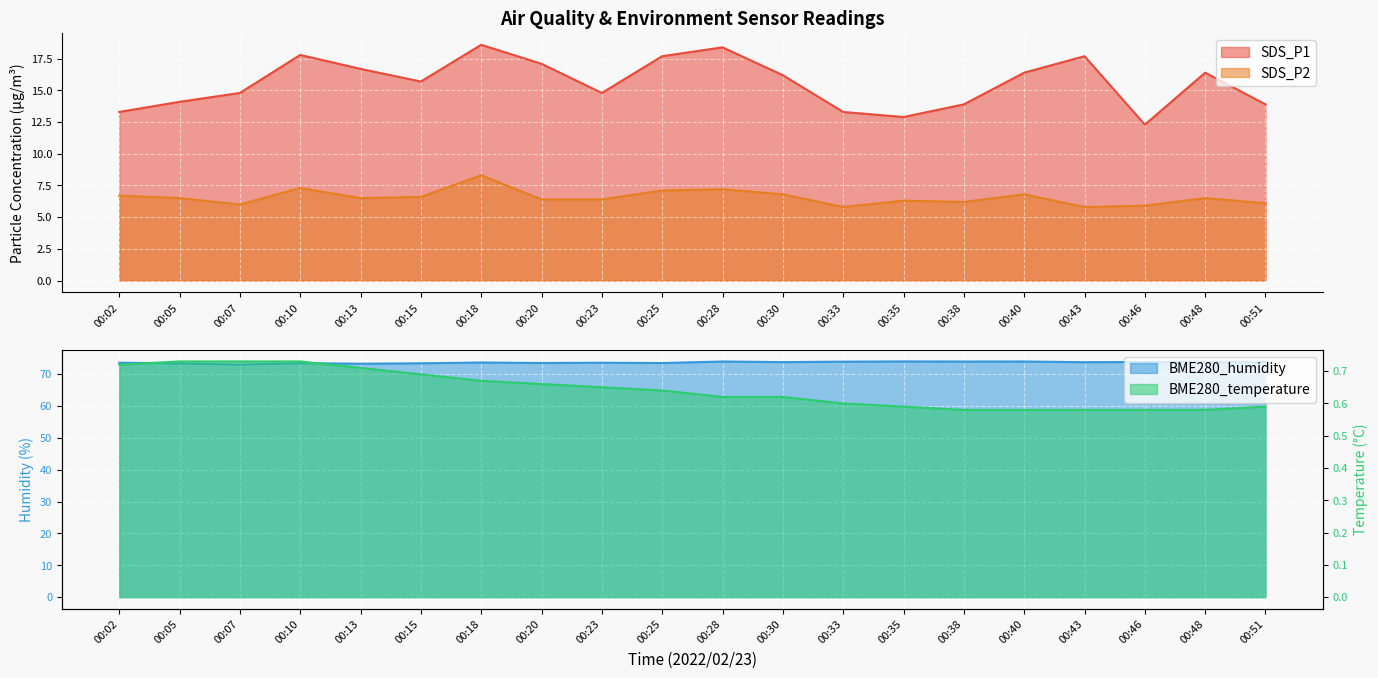

Does the chart display data point markers on the line(s)?

No